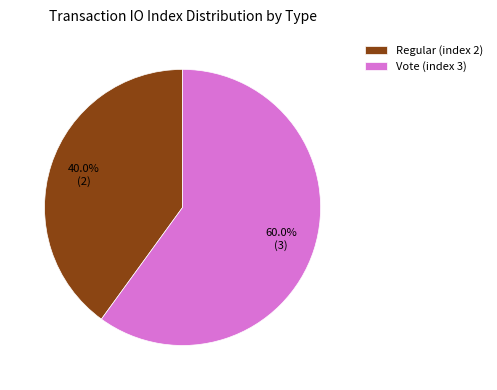

Count the number of slices in the pie.

2